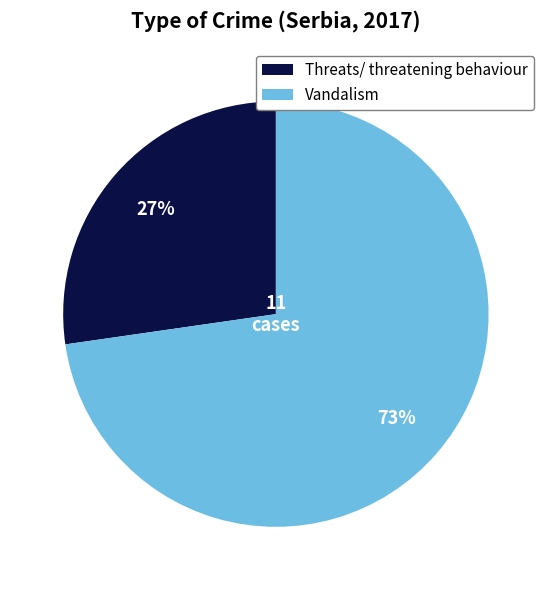

Which slice is the smallest?

Threats/ threatening behaviour